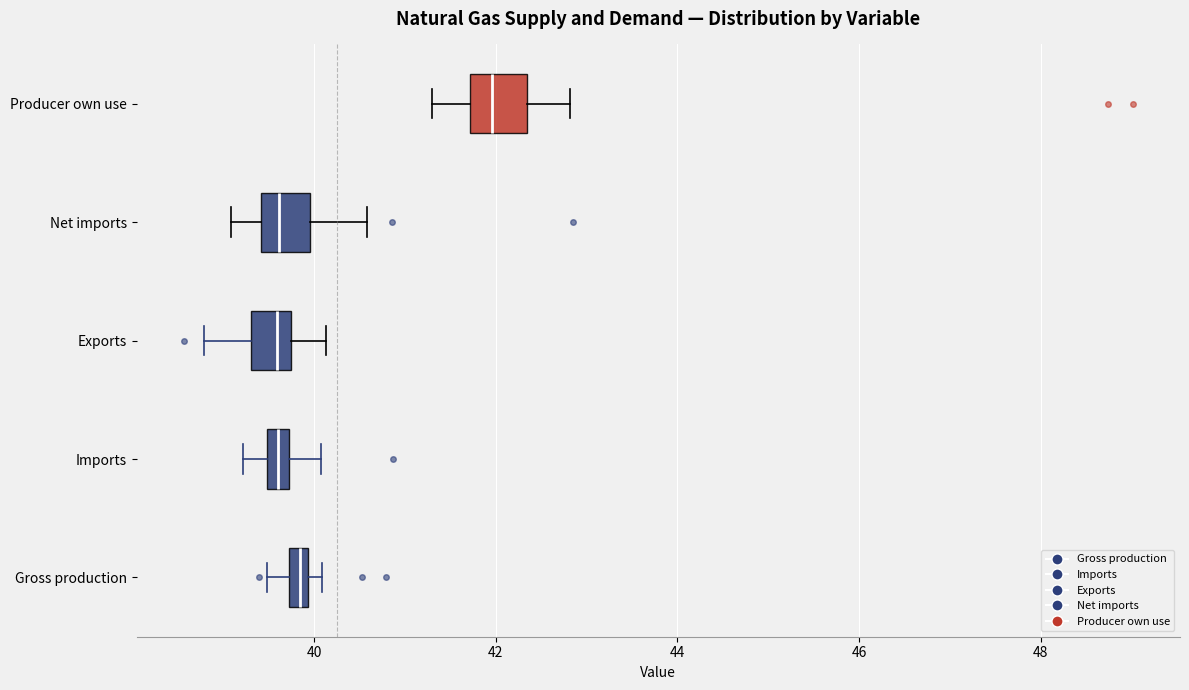

Where is the left edge of the box for Producer own use on the x-axis? The values are not printed on the chart, so give them approximately, as read against the axis.

41.8